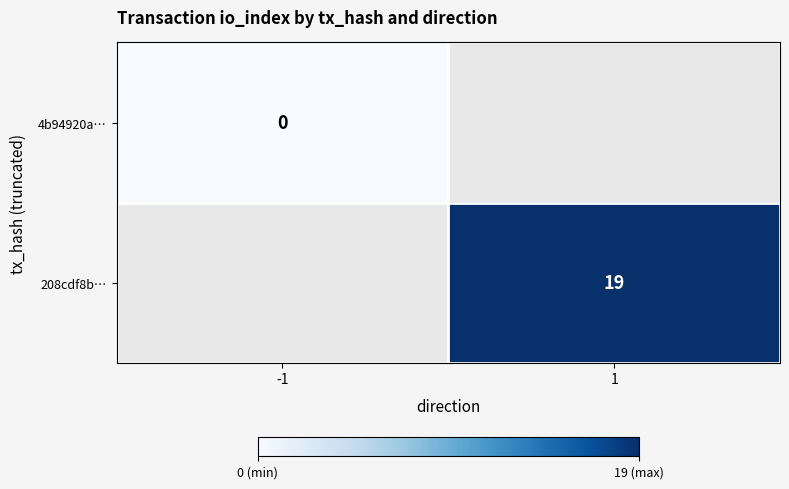

The 208cdf8b… series shows 19 at 1. True or false?

True